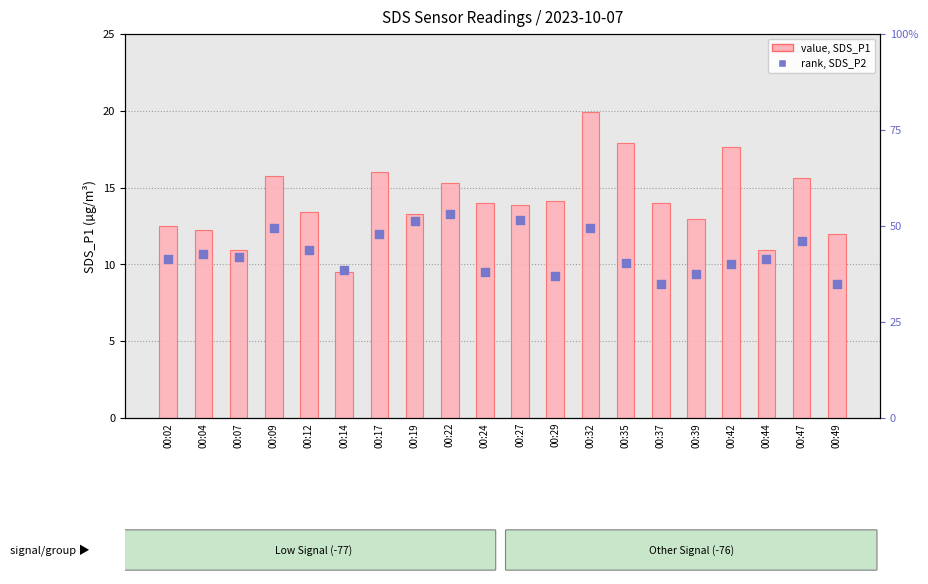

Is the value of value, SDS_P1 at 00:32 greater than the value of rank, SDS_P2 at 00:35?

No